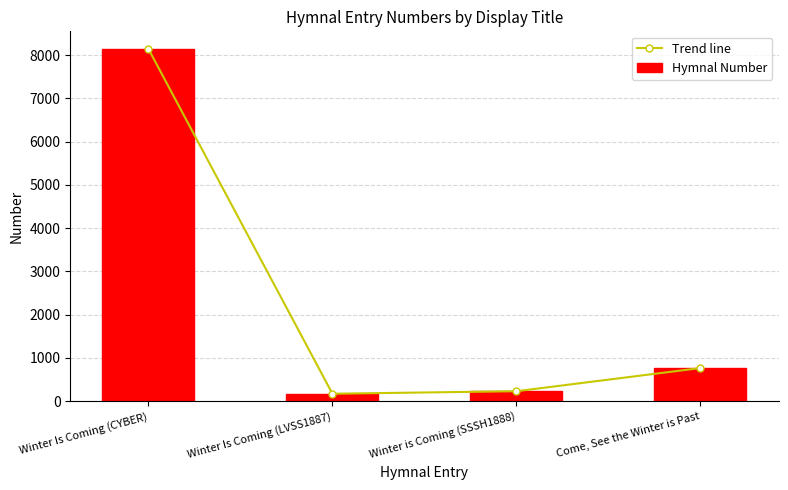

The Trend line series shows 75 at Winter Is Coming (LVSS1887). True or false?

False